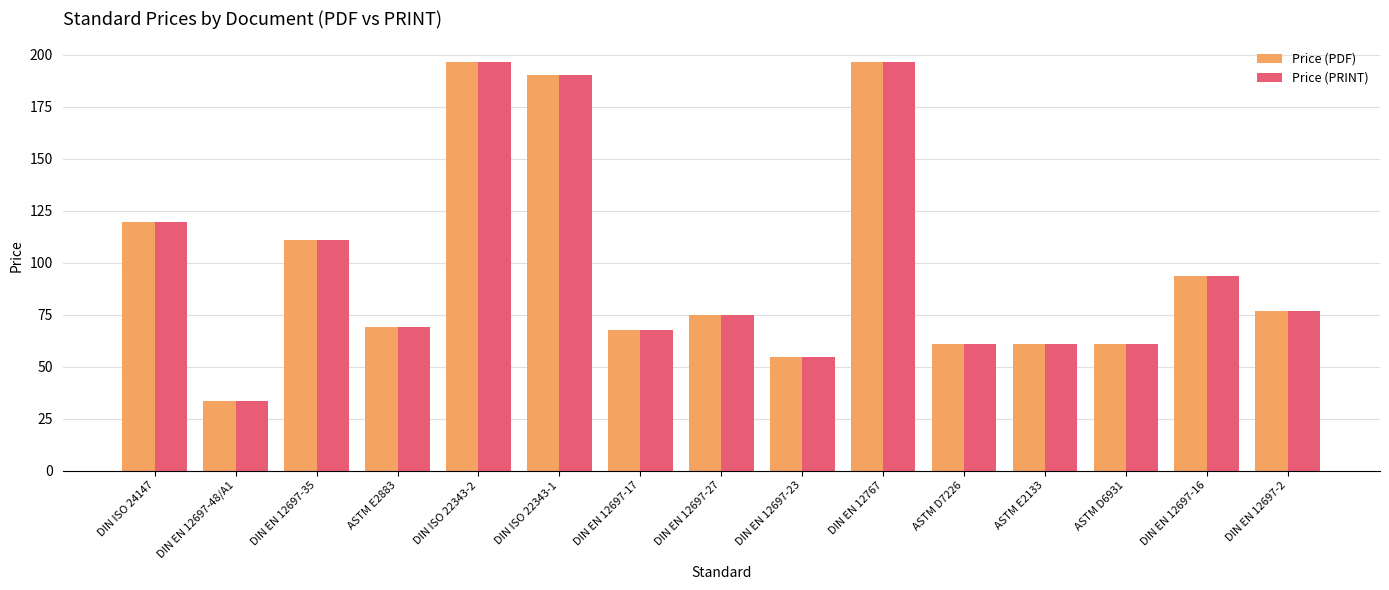

What is the approximate value of Price (PDF) at DIN EN 12697-48/A1?

33.3